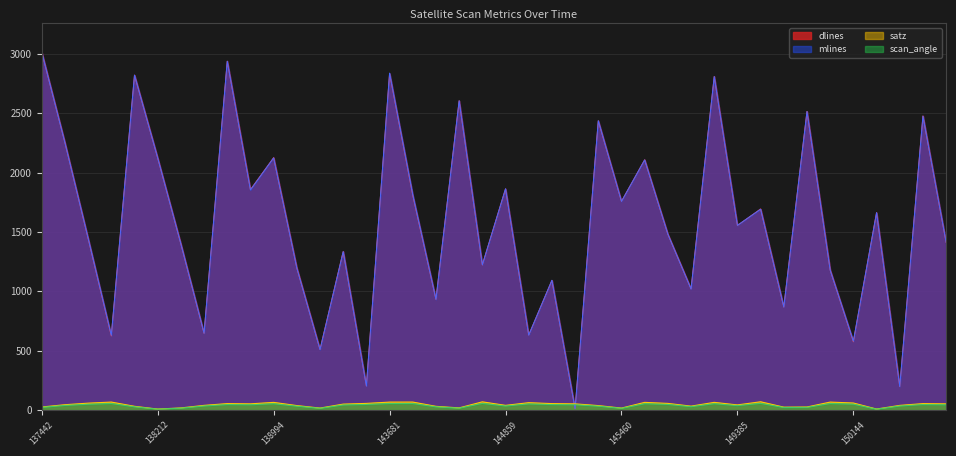

What is the value of the satz point at the 39th from the left?

54.0